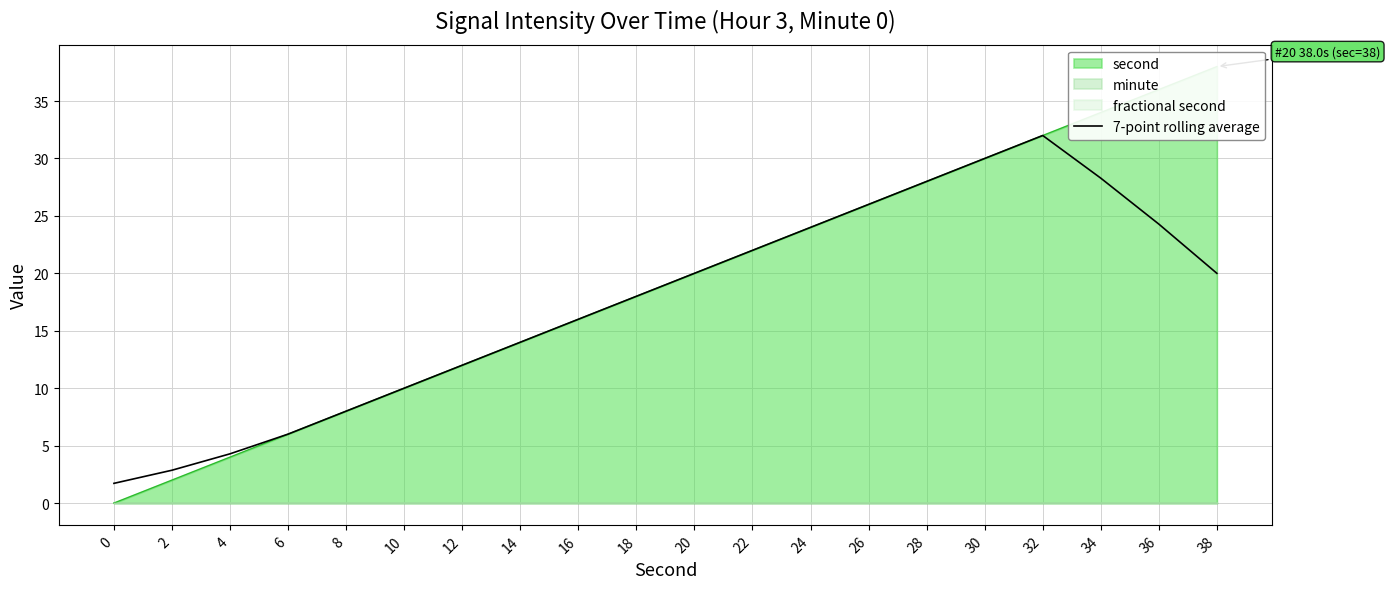

What is the maximum value for 7-point rolling average?

32.0